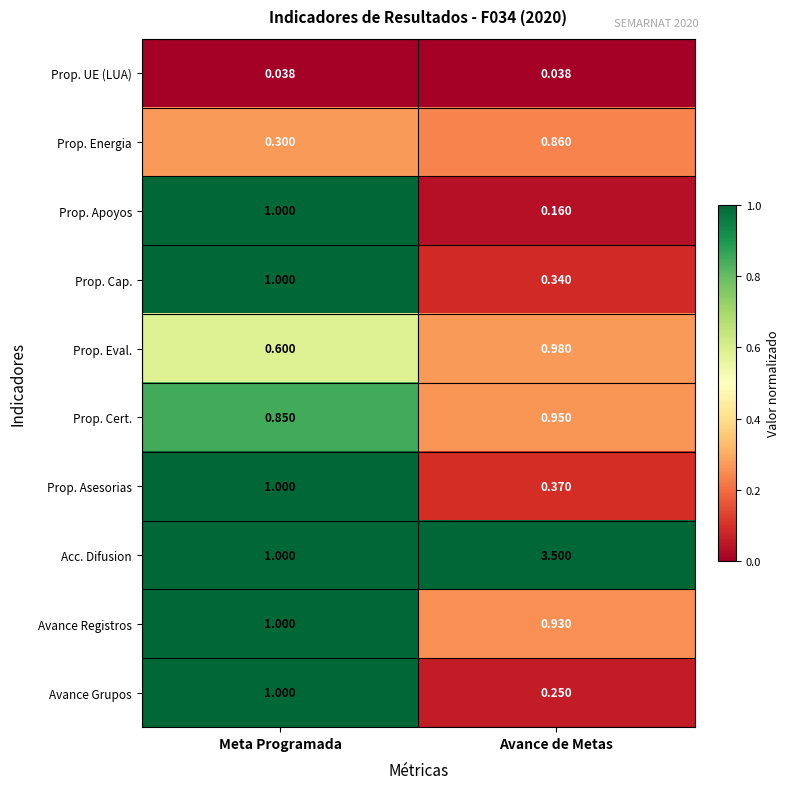

Where is Prop. Apoyos nearest to the value 0?

Avance de Metas